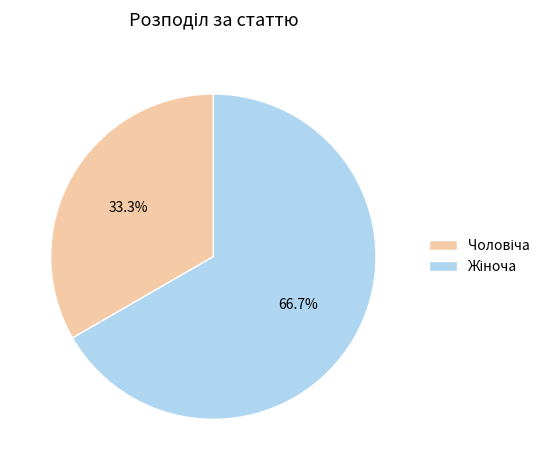

How many slices are in this pie chart?

2